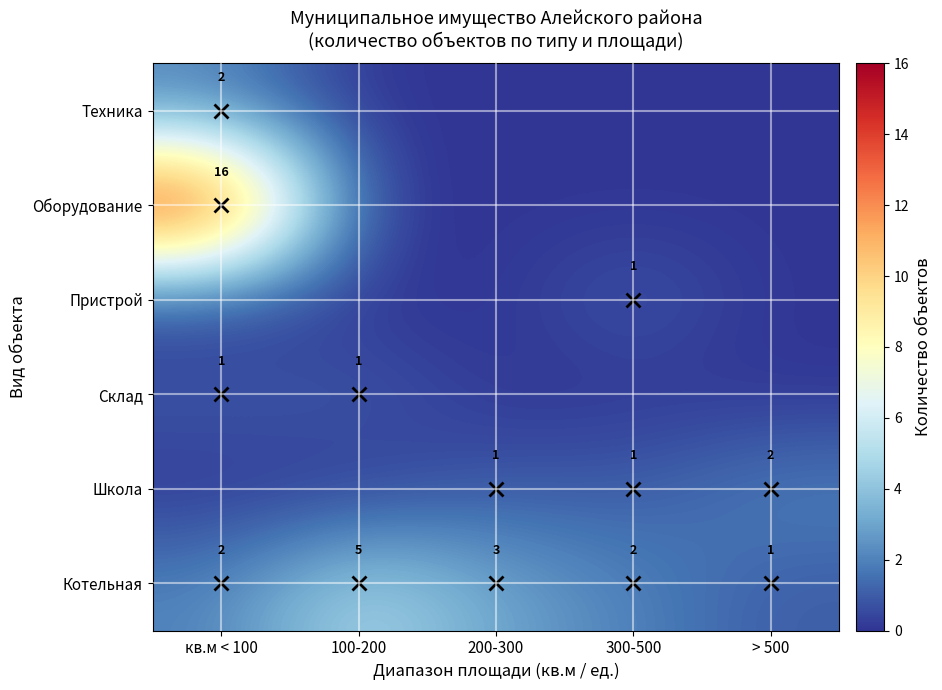

Where is Котельная nearest to the value 3?

200-300